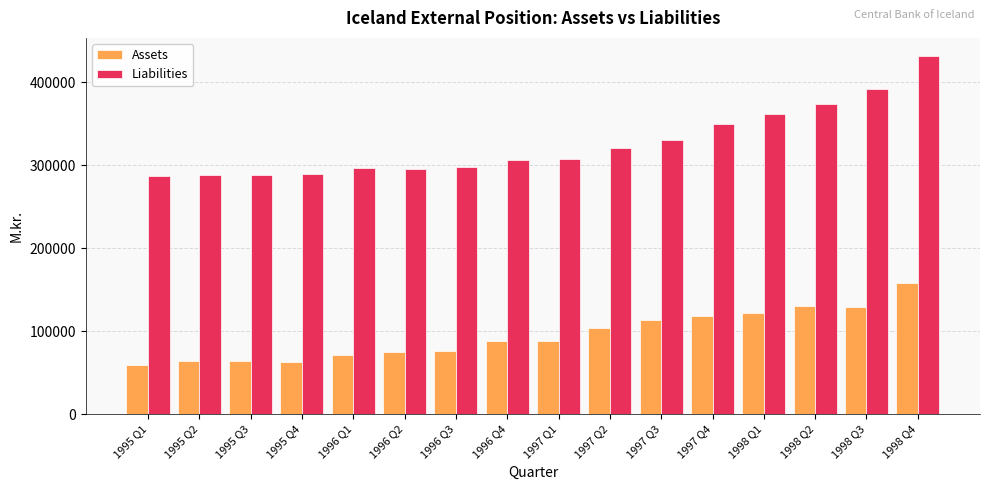

Count the number of data series in this chart.

2